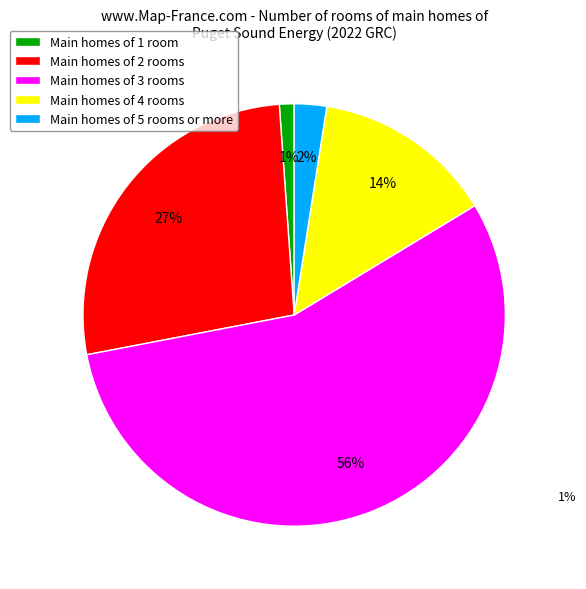

Which has a higher value, Main homes of 1 room or Main homes of 4 rooms?

Main homes of 4 rooms